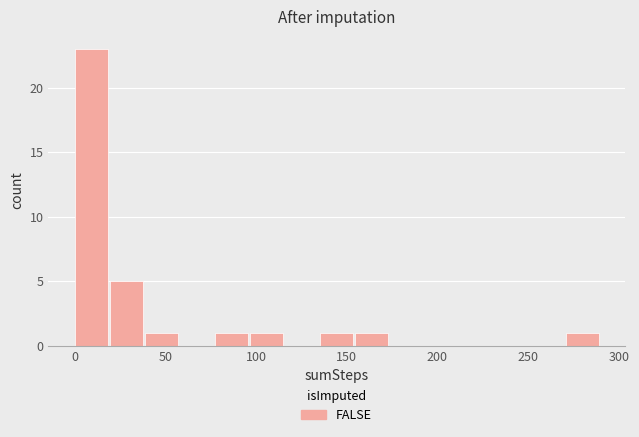

Read against the x-axis, roughly where is the centre of the tallest bar?

10